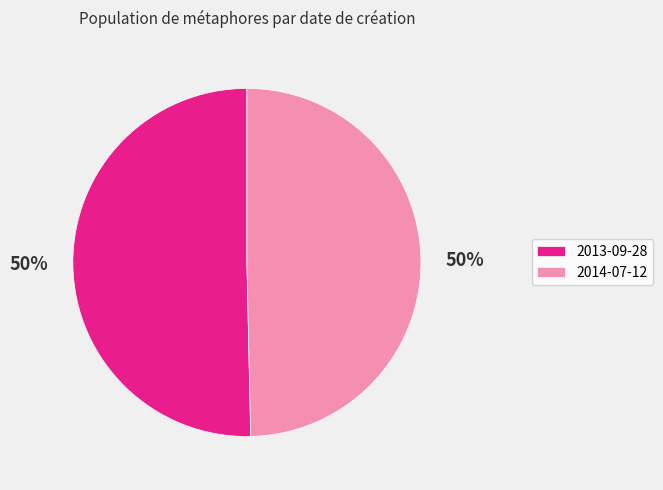

What is the ratio of the value at 2014-07-12 to the value at 2013-09-28?

1.0